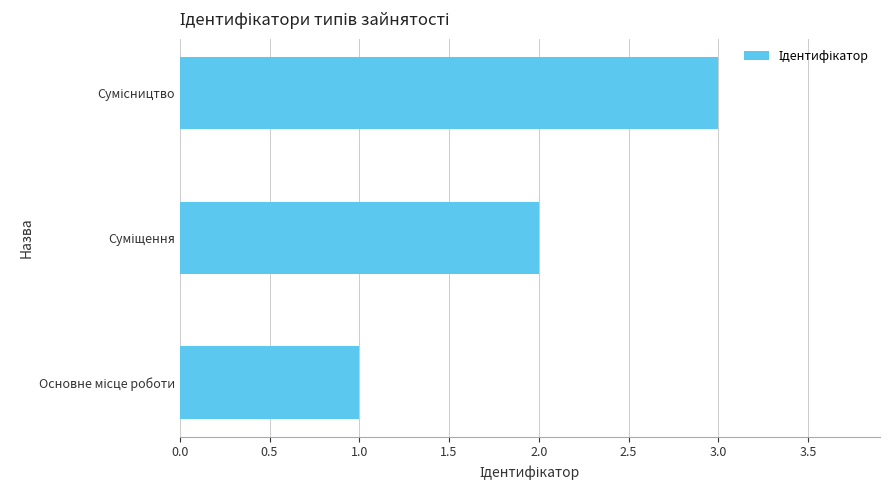

What is the greatest value displayed?

3